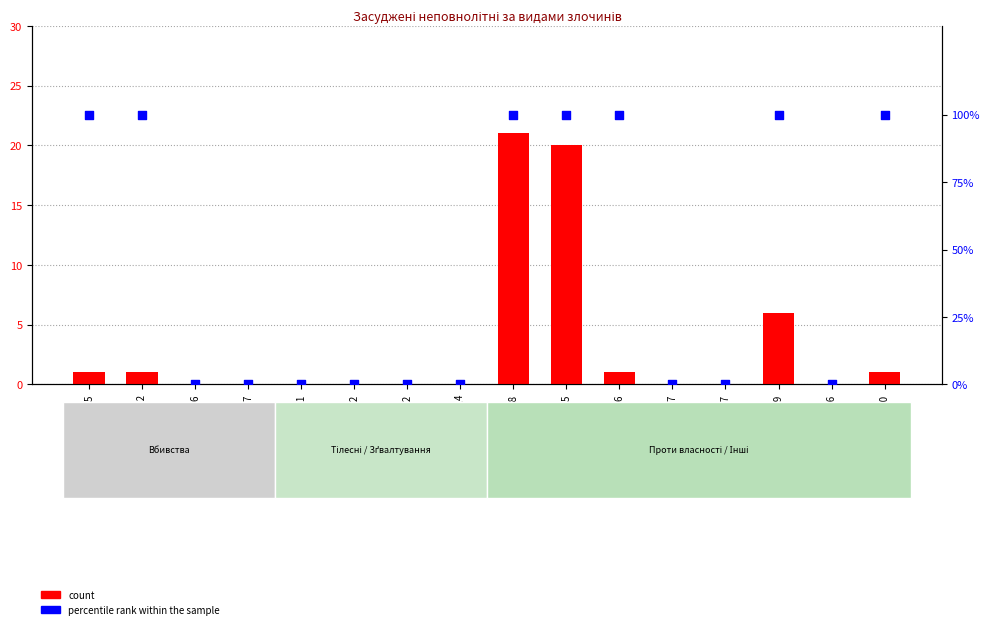

What is the total value across all series at 185-198?

121